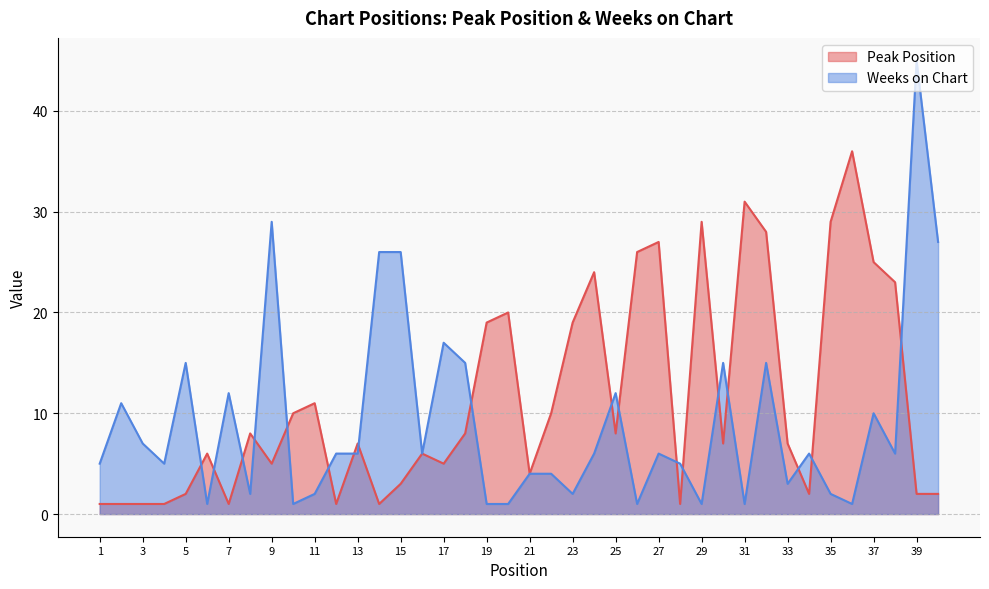

What are all the series names shown in the legend?

Peak Position, Weeks on Chart